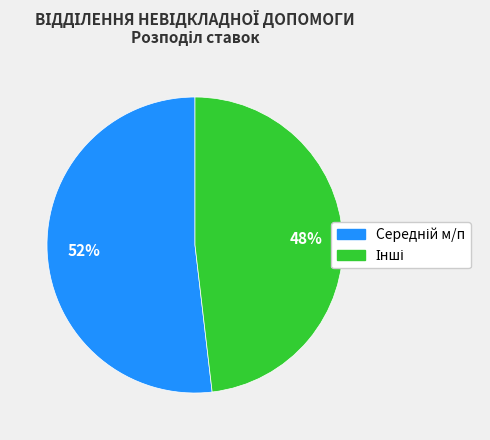

To the nearest percent, what is the difference between the largest and smallest slice percentages?

4%